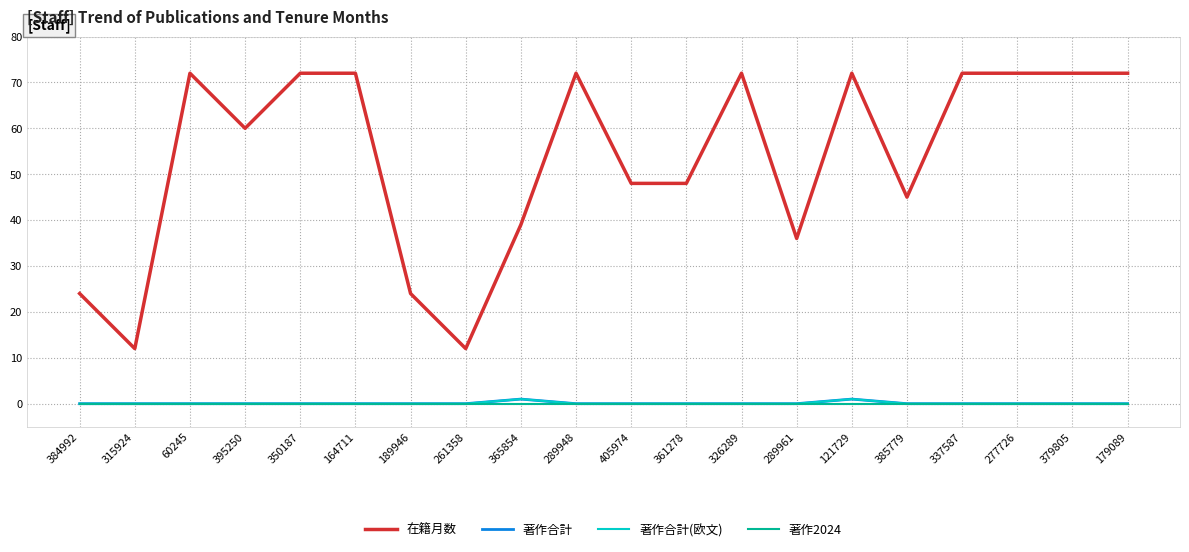

True or false: 著作2024 has more than 1 interior local peaks.

False